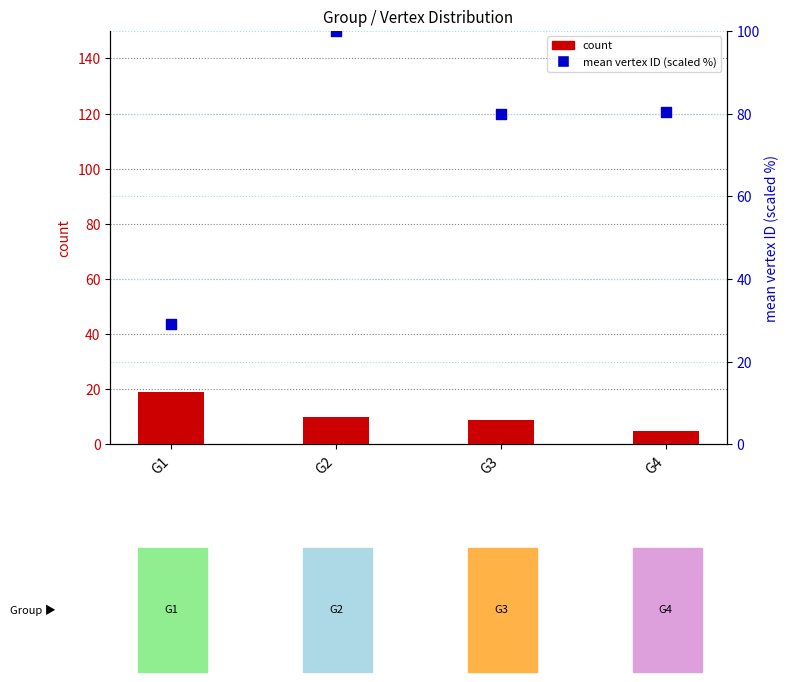

Is the value of count at G2 greater than the value of mean vertex ID (scaled) at G2?

No